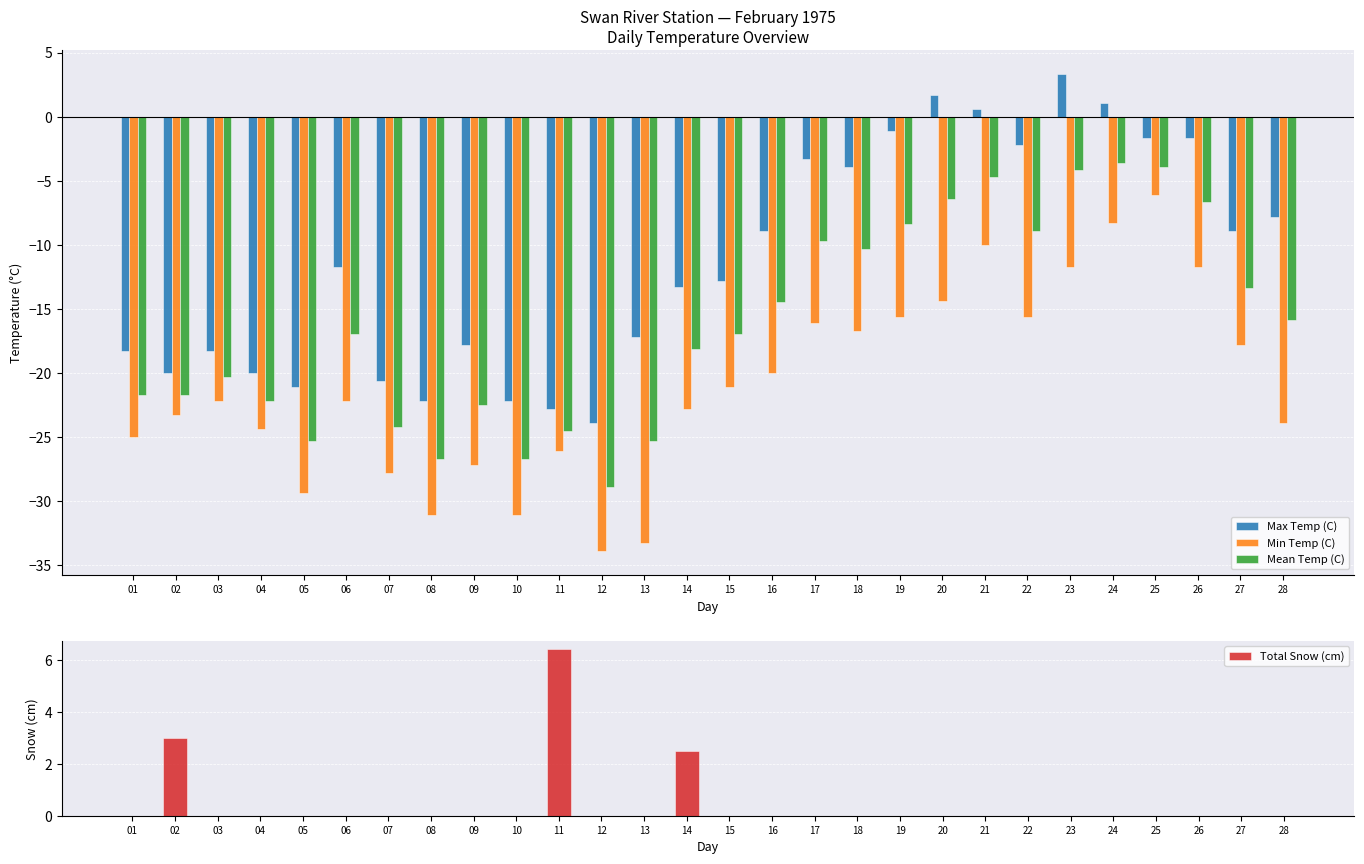

Which series has the largest range (max minus min)?

Min Temp (C)